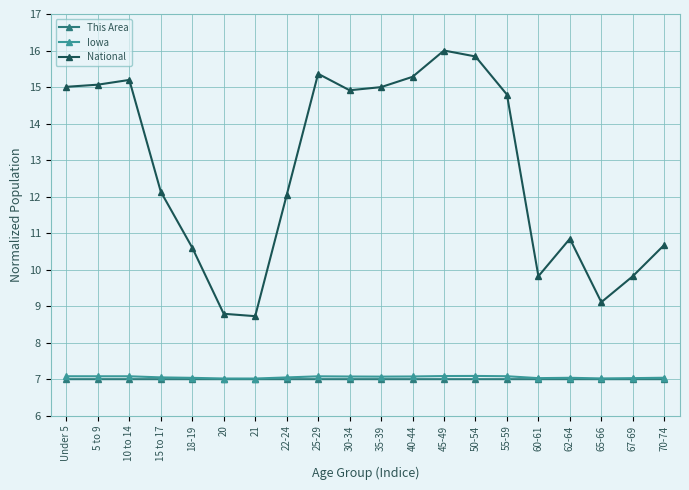

True or false: This Area has more than 0 interior local peaks.

True